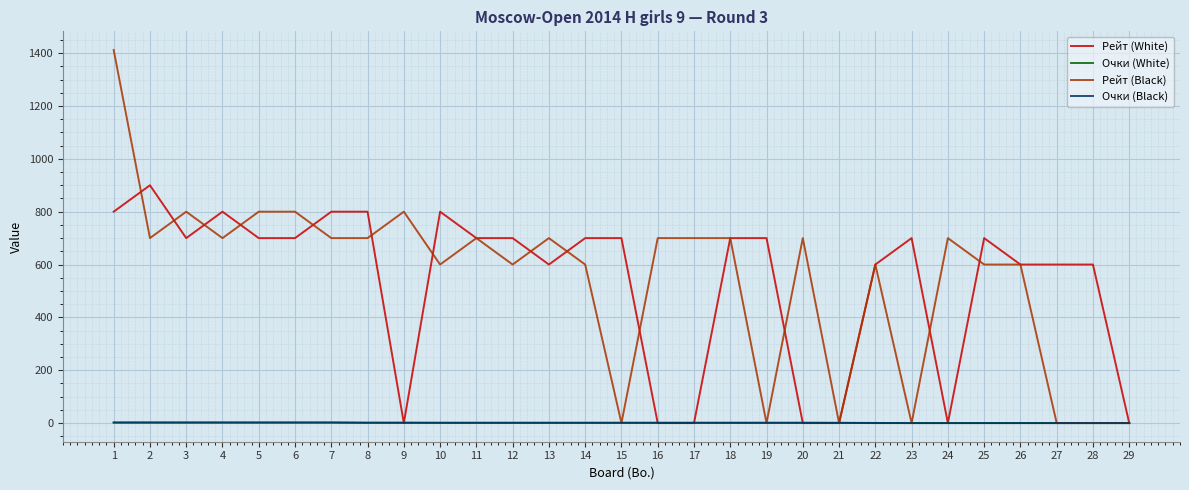

Where do Рейт (White) and Рейт (Black) first cross each other?

1 and 2